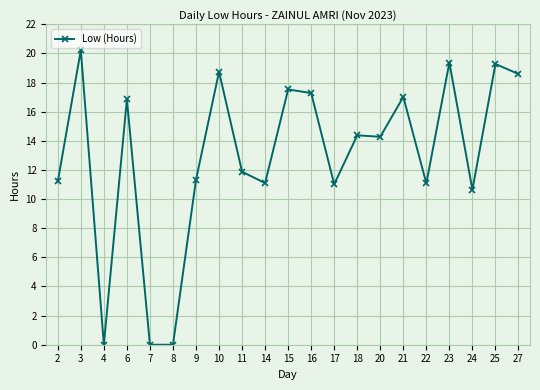

The value at 3 is 36.1. True or false?

False